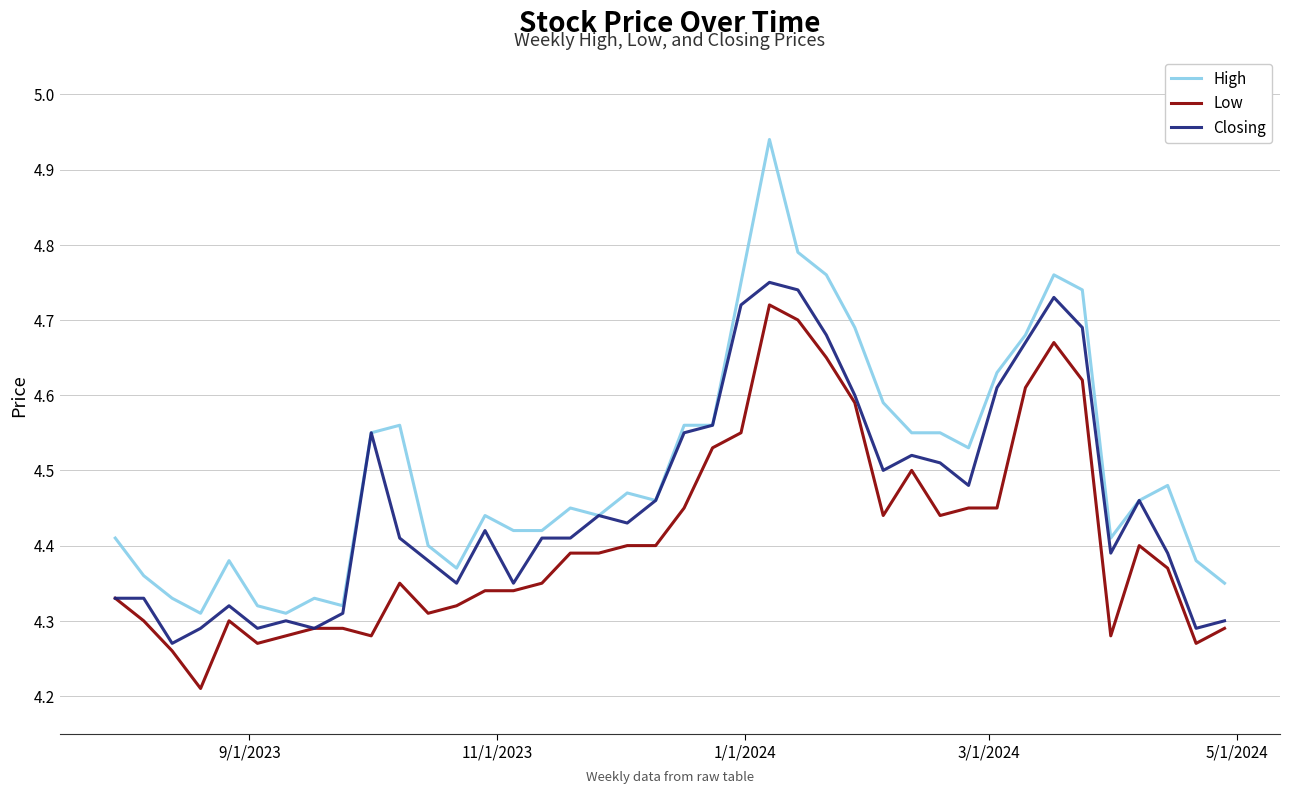

List the series in order of their overall mean, lowest first.

Low, Closing, High